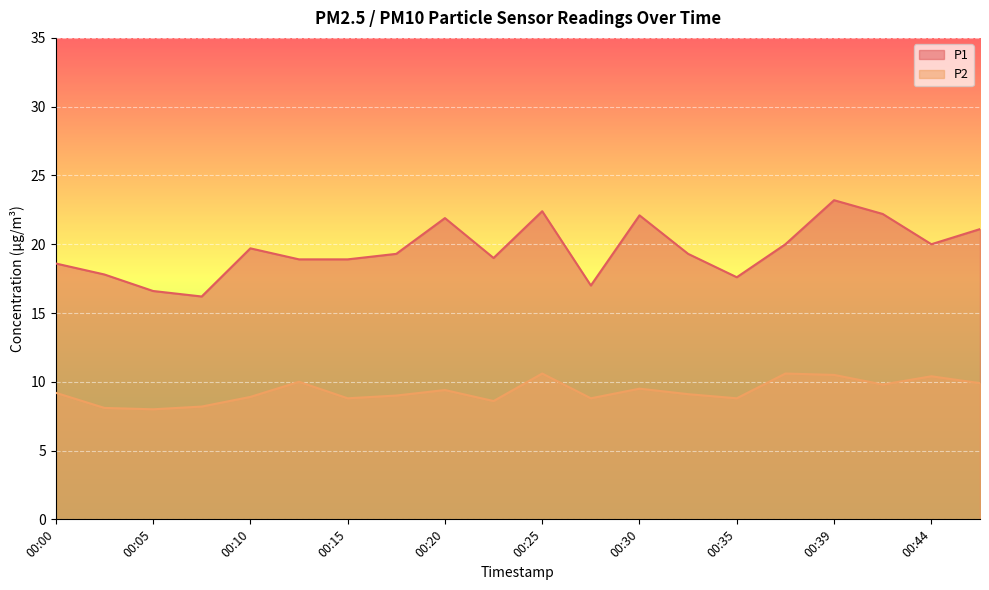

What is the lowest value of the P1 series?

16.2